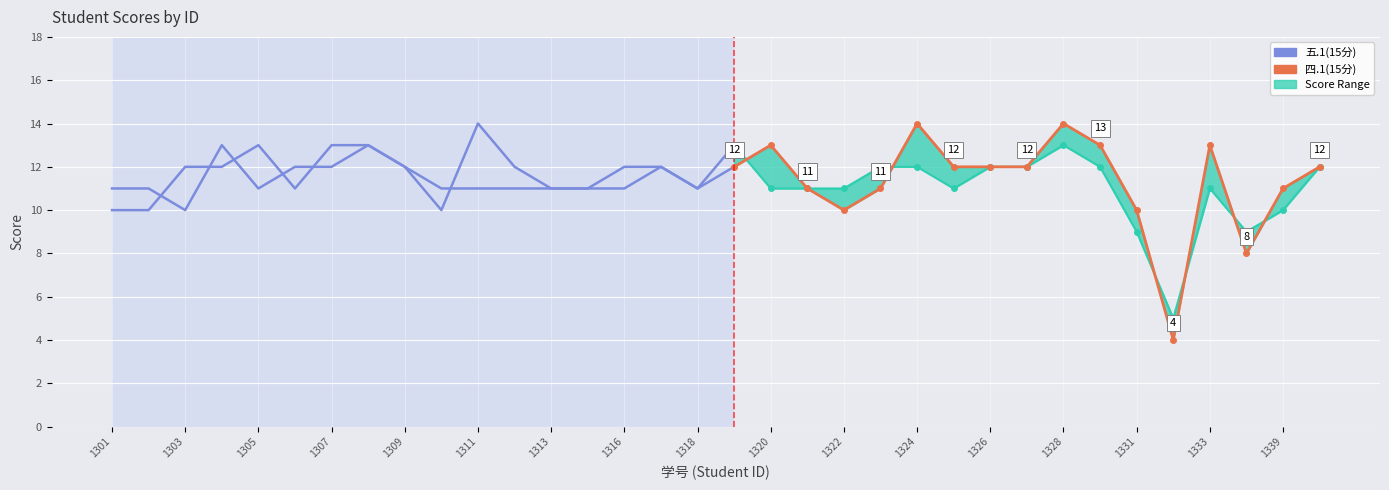

List the series in order of their peak value, highest first.

四.1(15分), 五.1(15分)